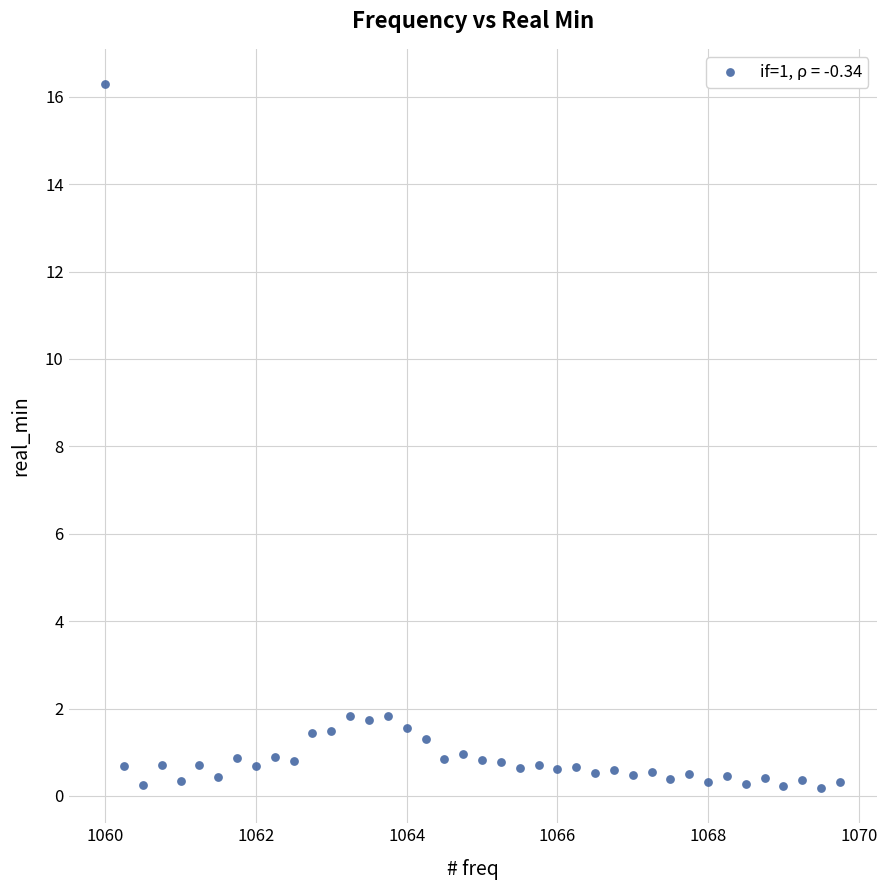

What is the range of Y values (max minus min)?

16.1